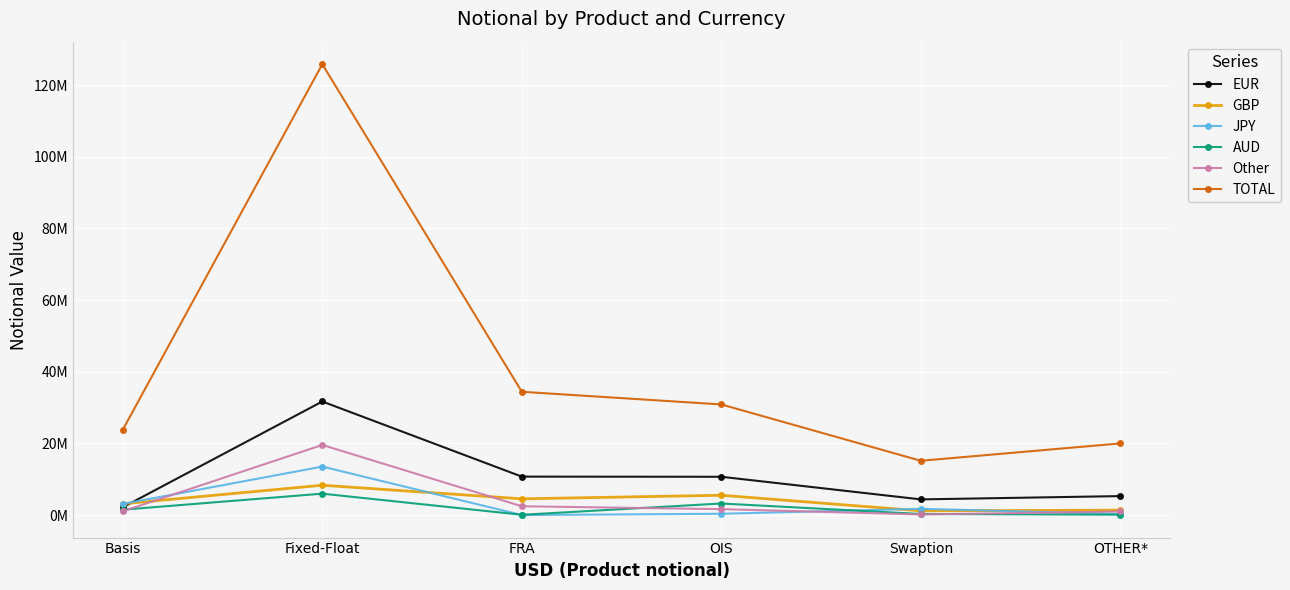

What are all the series names shown in the legend?

EUR, GBP, JPY, AUD, Other, TOTAL